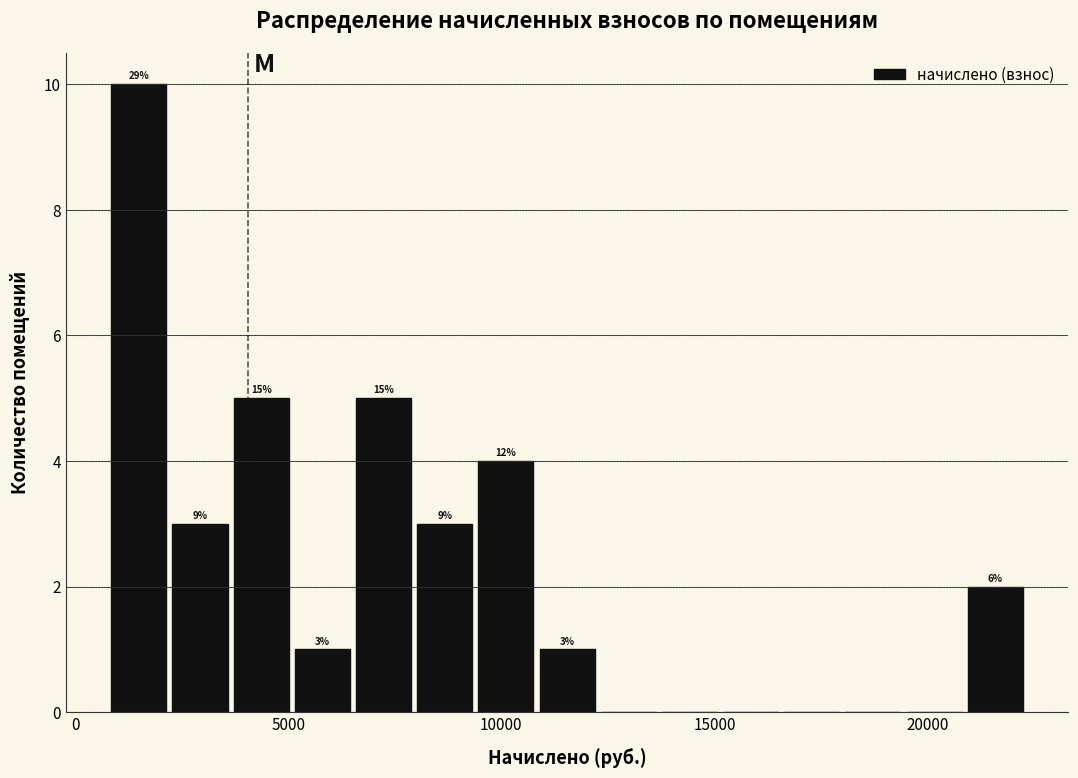

Around what value on the x-axis is the tallest bar? Give the approximate position of its centre, as read against the axis.

1500